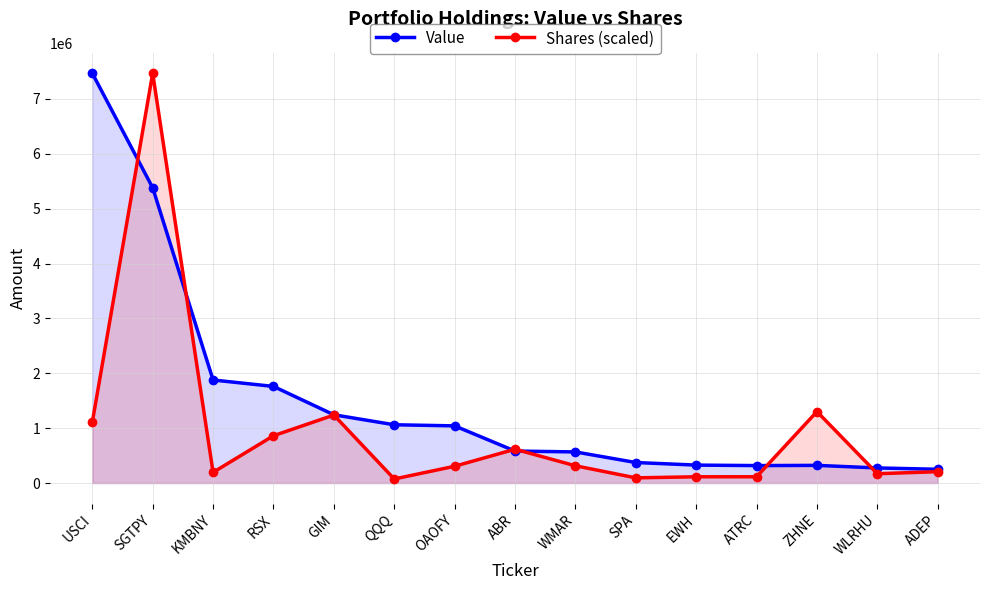

True or false: Value and Shares (scaled) intersect in this chart.

True